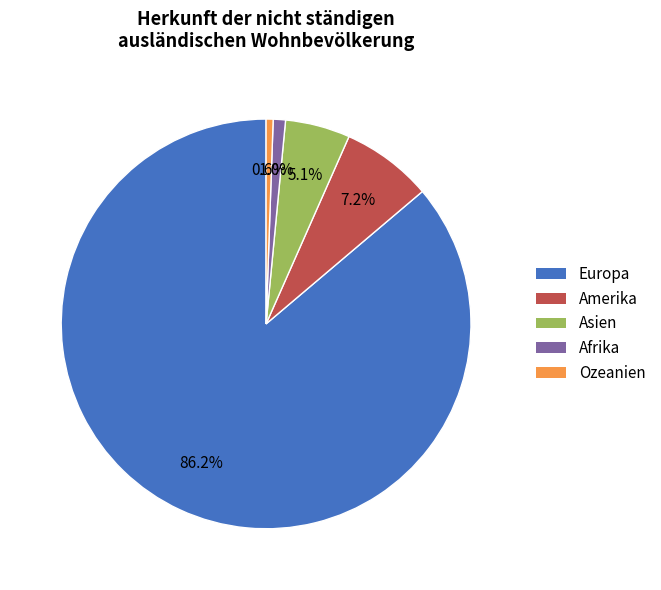

Which category has the biggest portion of the pie?

Europa